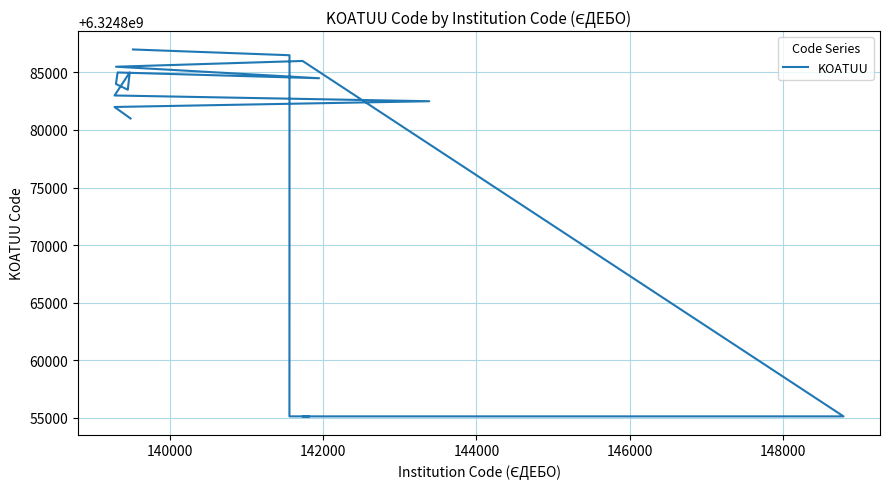

How many series are shown in this chart?

1